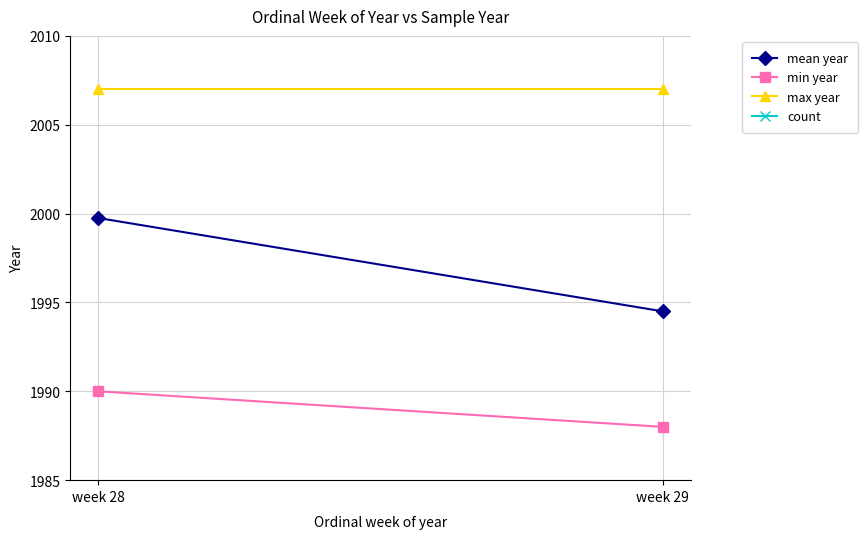

What is the average value of the min year series?

1989.0